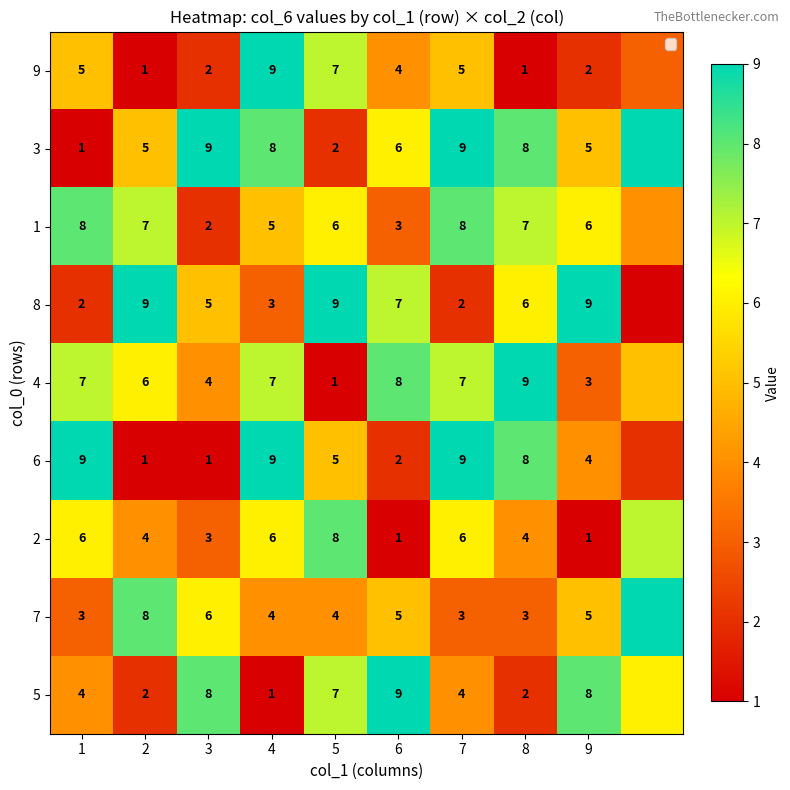

What is the minimum value shown in the chart?

1